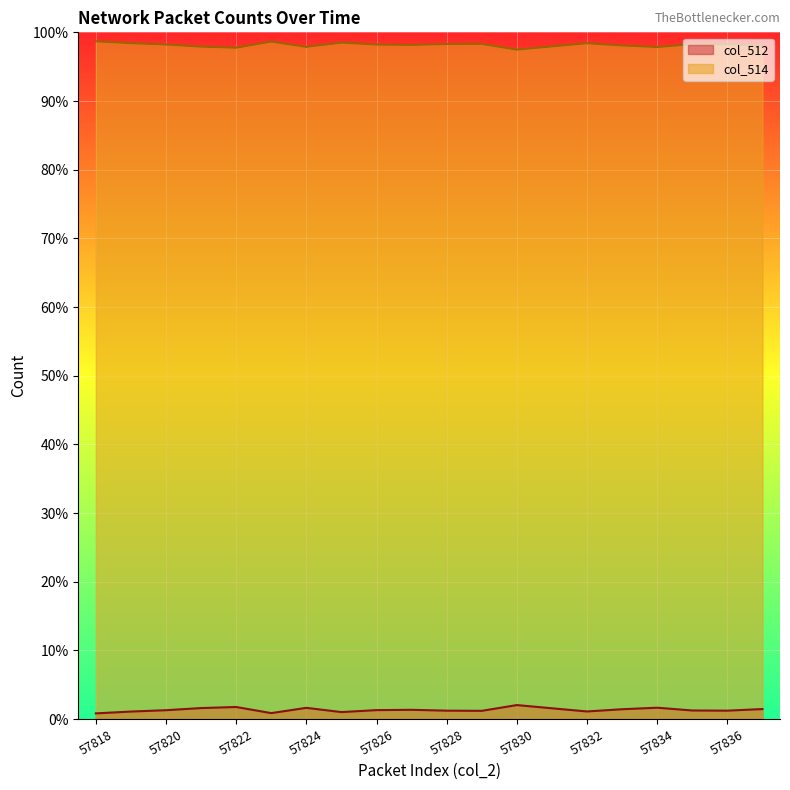

What is the value of the col_514 point at the 8th from the left?

1.0